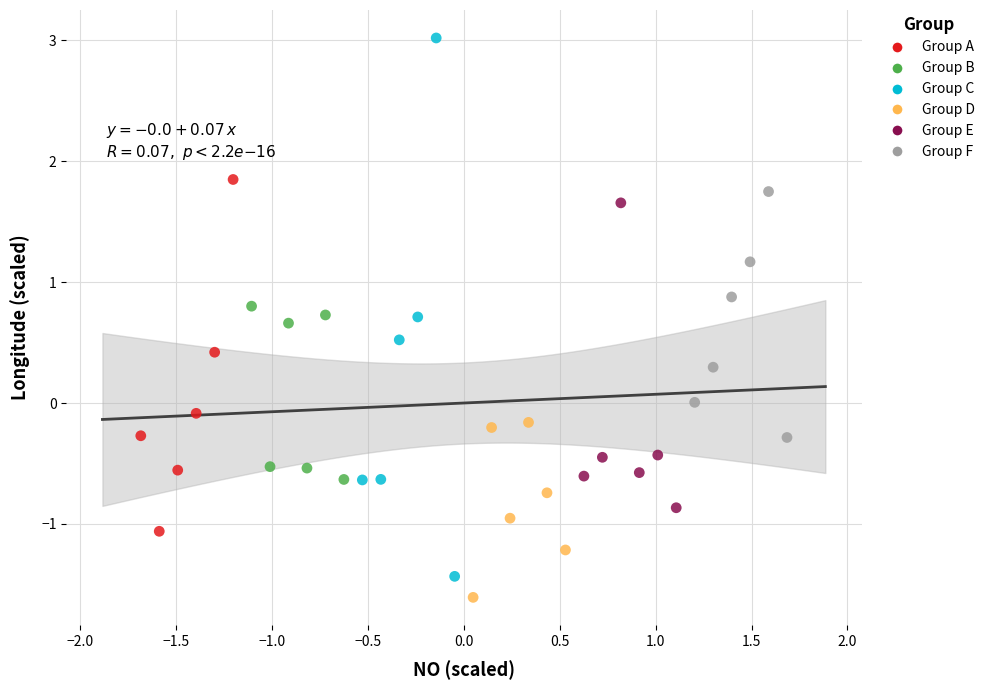

What are all the series names shown in the legend?

Group A, Group B, Group C, Group D, Group E, Group F